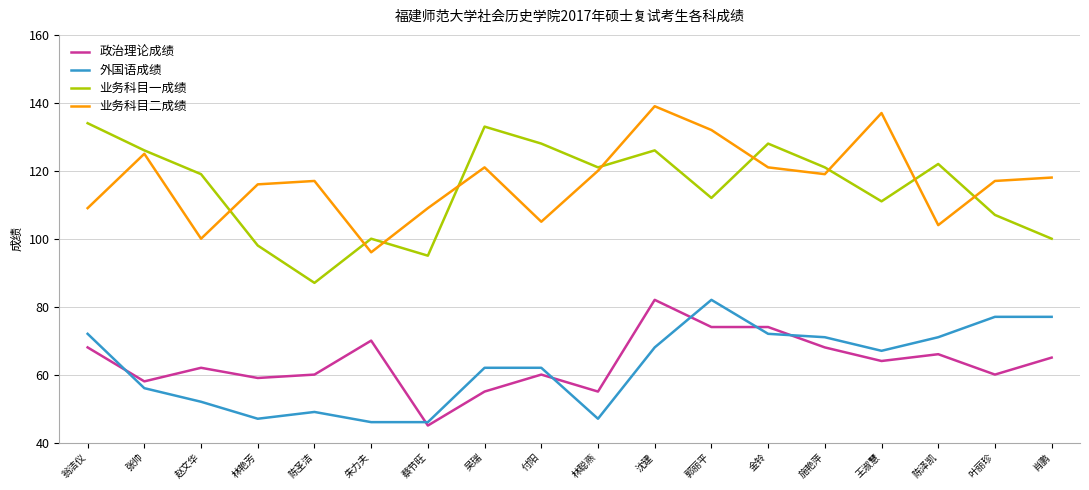

Is the value of 外国语成绩 at 金铃 greater than the value of 政治理论成绩 at 付阳?

Yes